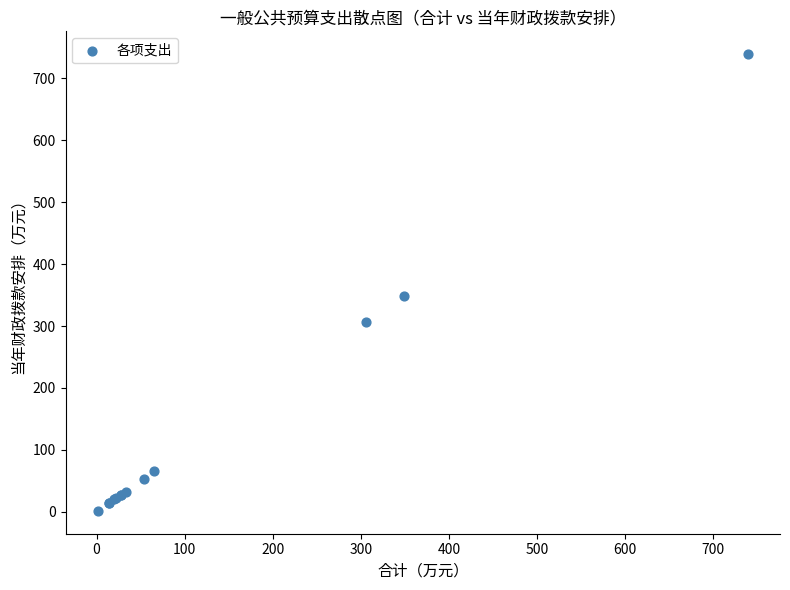

What Y value in the scatter plot is closest to 370?

348.5